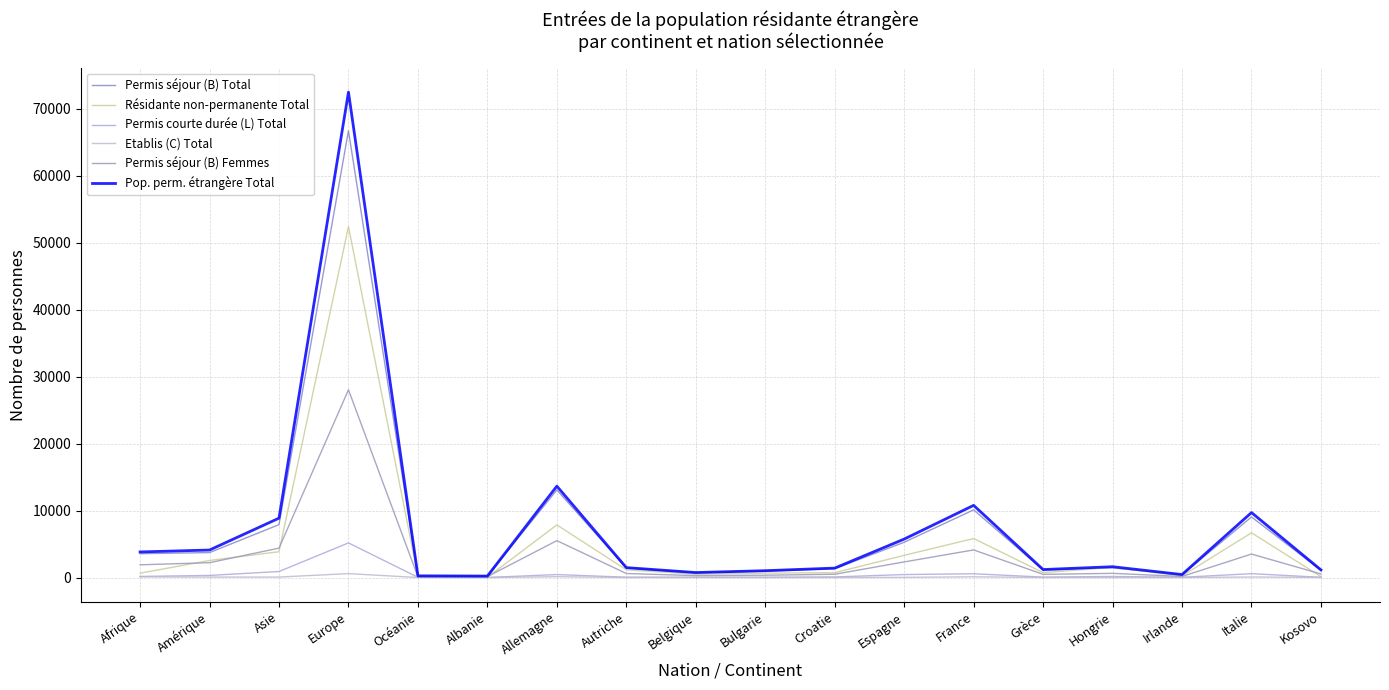

At how many categories does at least one series exceed 39094?

1